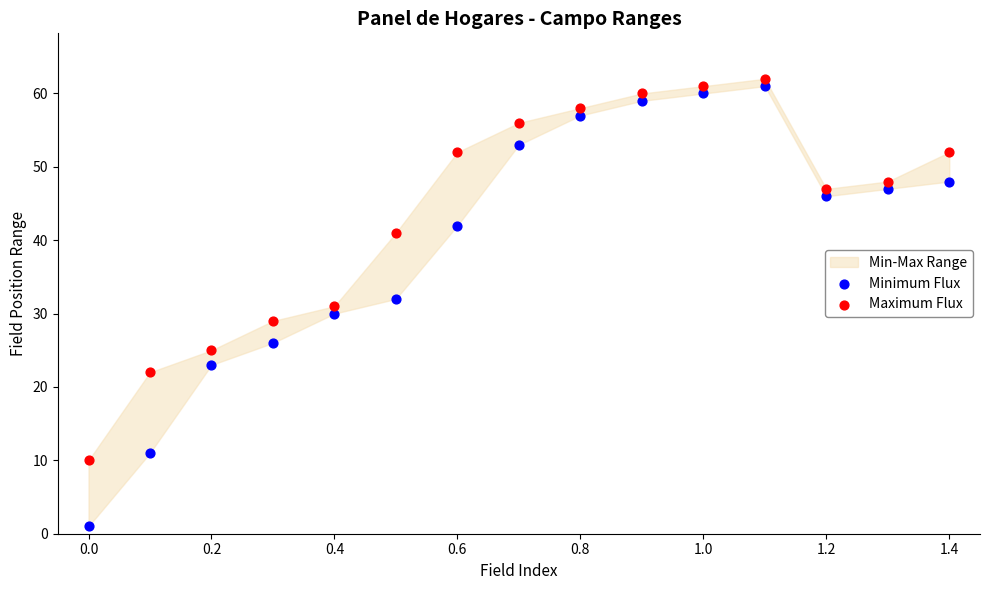

Across all data points, what is the range of Y values (max minus min)?

61